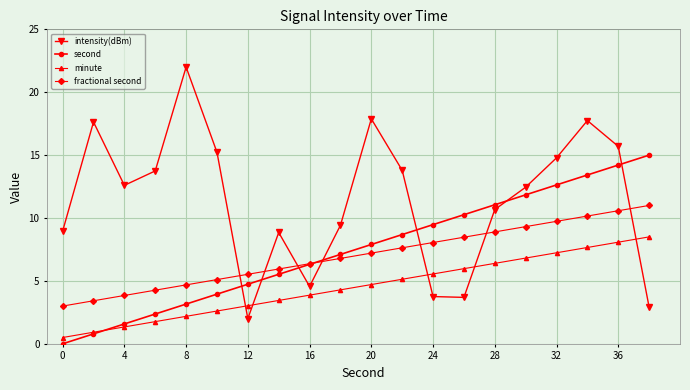

At how many categories does at least one series exceed 13?

10